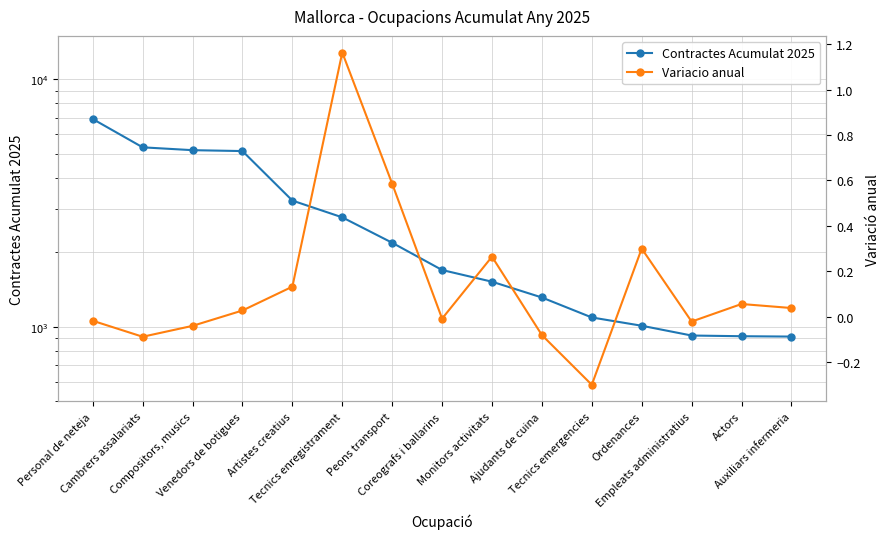

What is the label of the 4th point from the right?

Ordenances